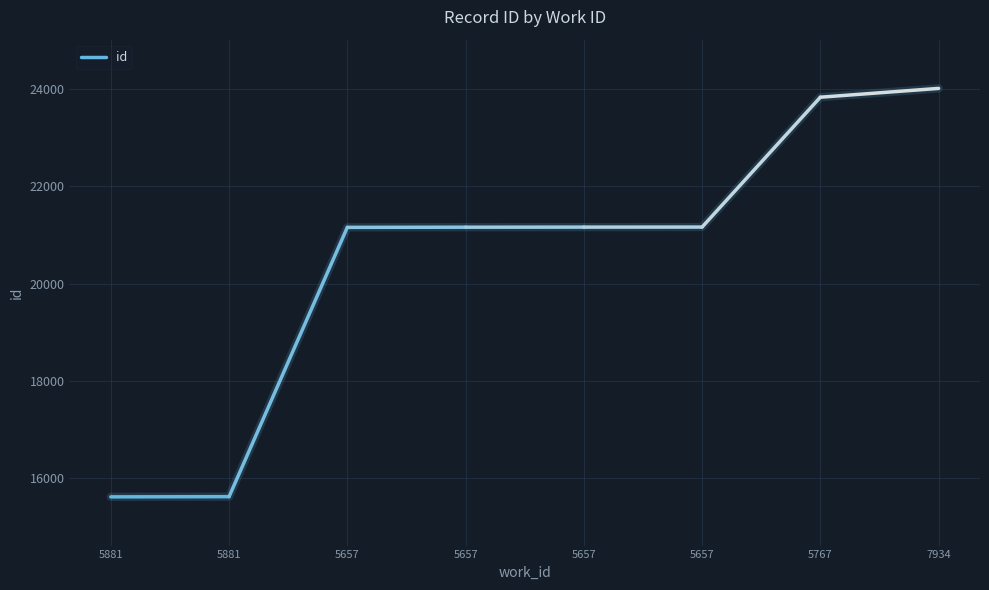

Approximately how many times larger is the value at 5881 compared to 5881?

1.0